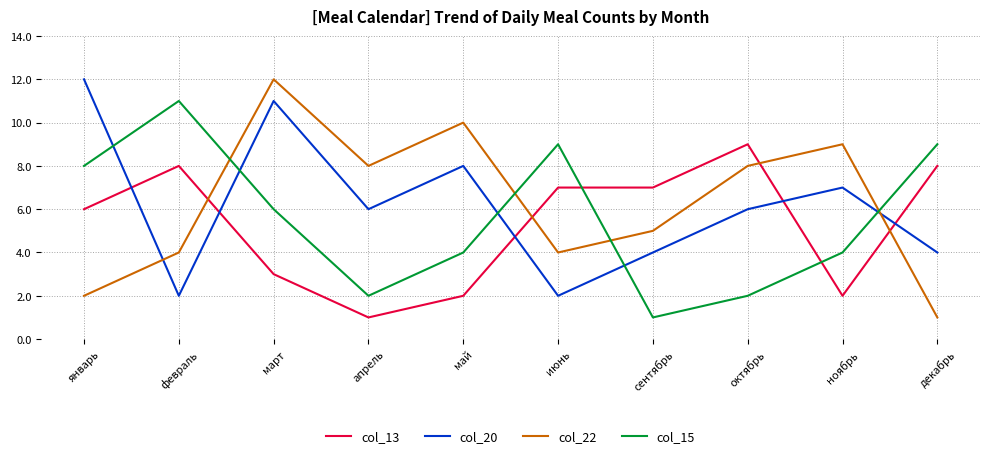

How many interior local peaks does the col_22 series have?

3